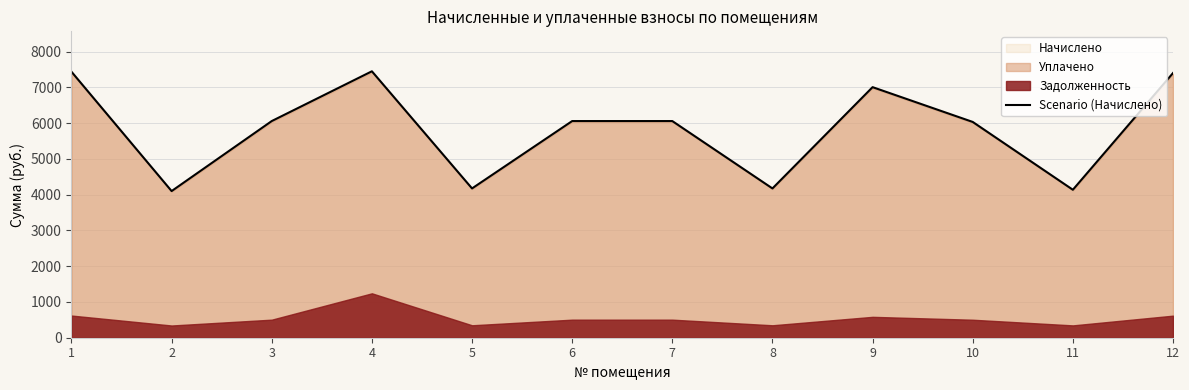

Which label corresponds to the smallest value in the chart?

2